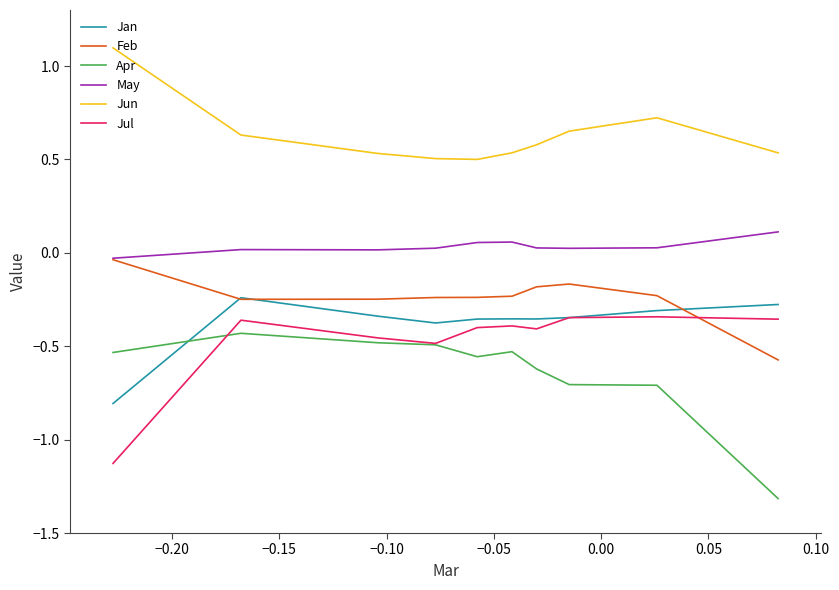

How many distinct data groups are displayed?

6